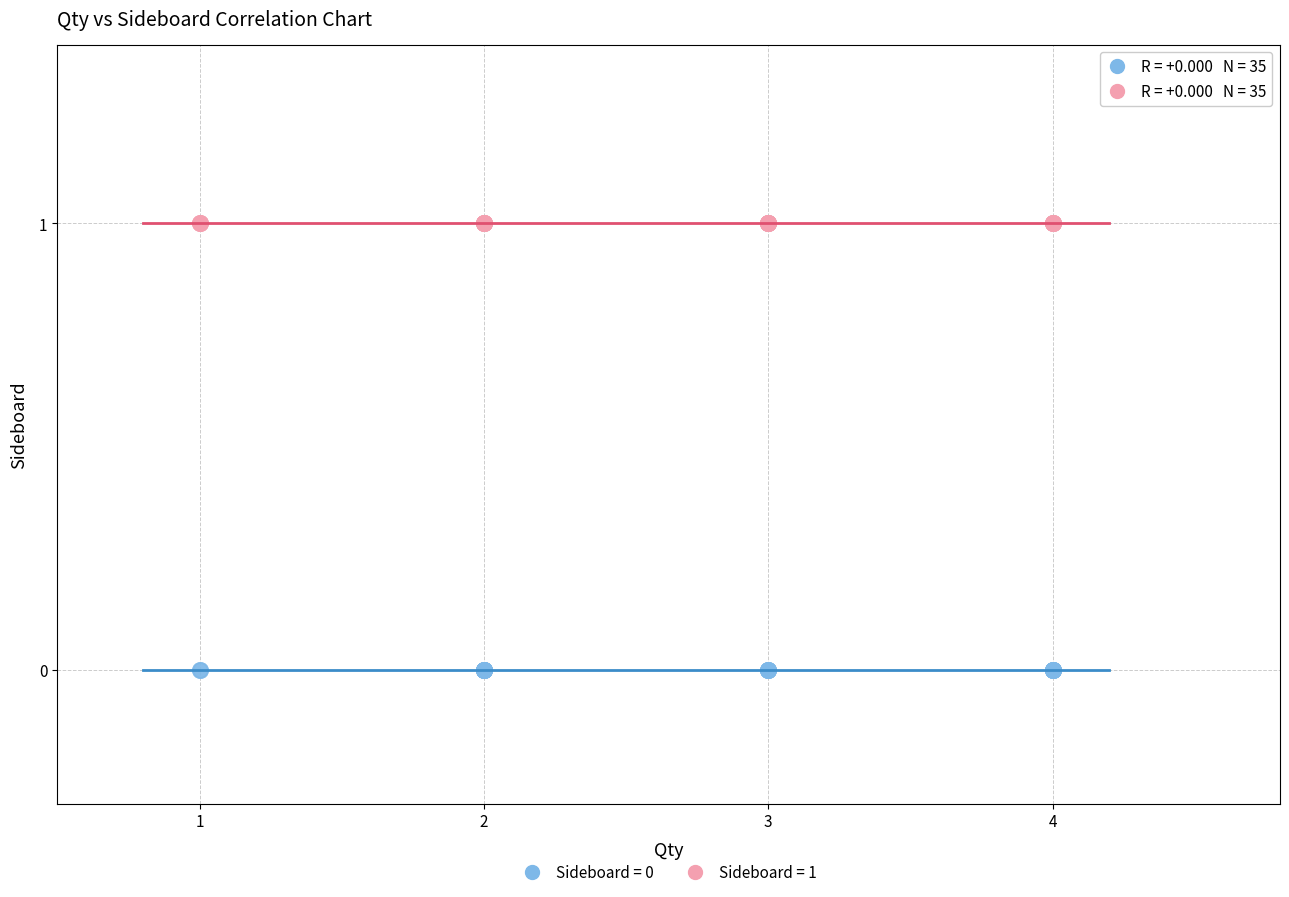

Which series reaches the maximum Y coordinate?

Sideboard = 1